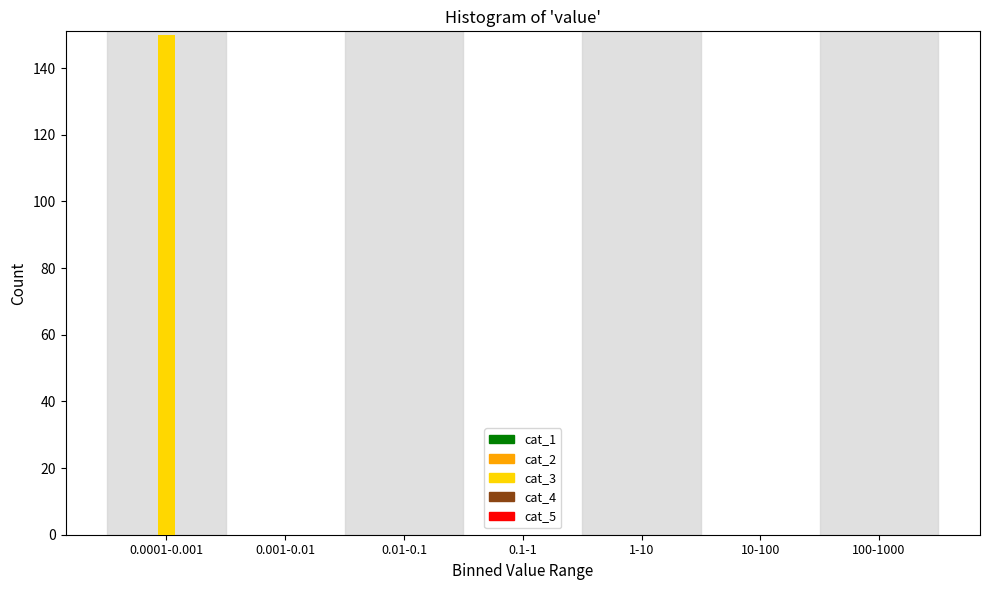

Reading left to right, extract all data points from this chart.

0.0001-0.001=150	0.001-0.01=0	0.01-0.1=0	0.1-1=0	1-10=0	10-100=0	100-1000=0